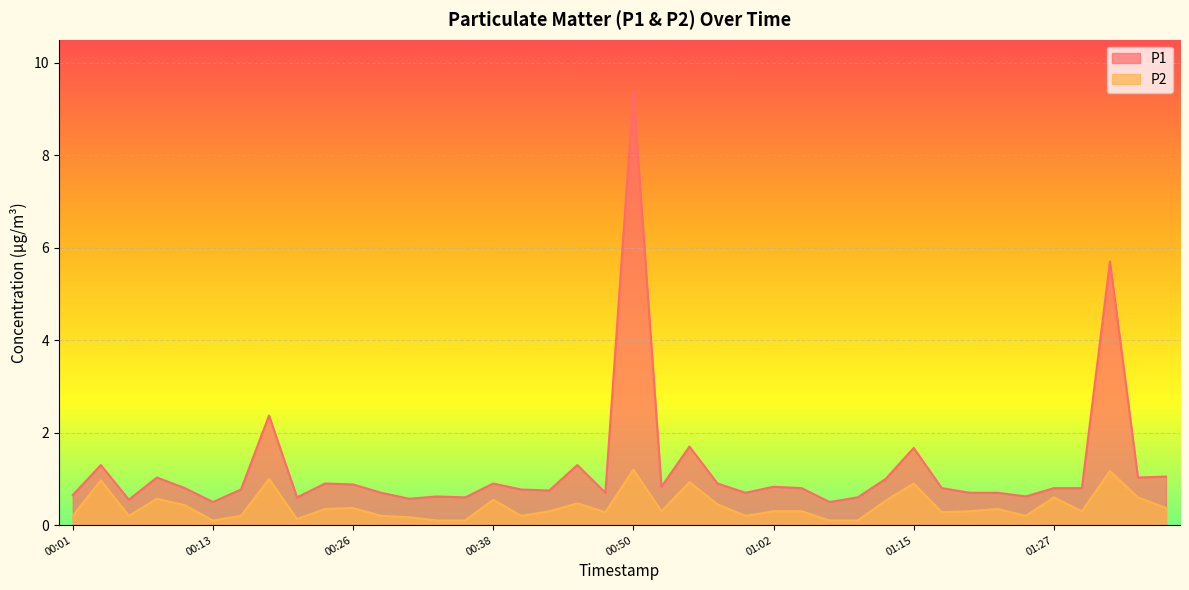

What is the highest value of the P1 series?

9.4